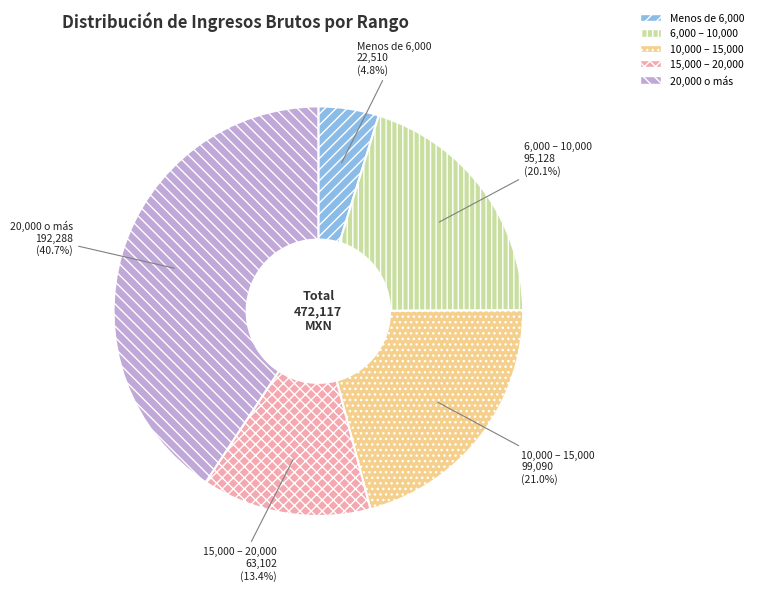

To the nearest percent, what is the difference between the largest and smallest slice percentages?

36%